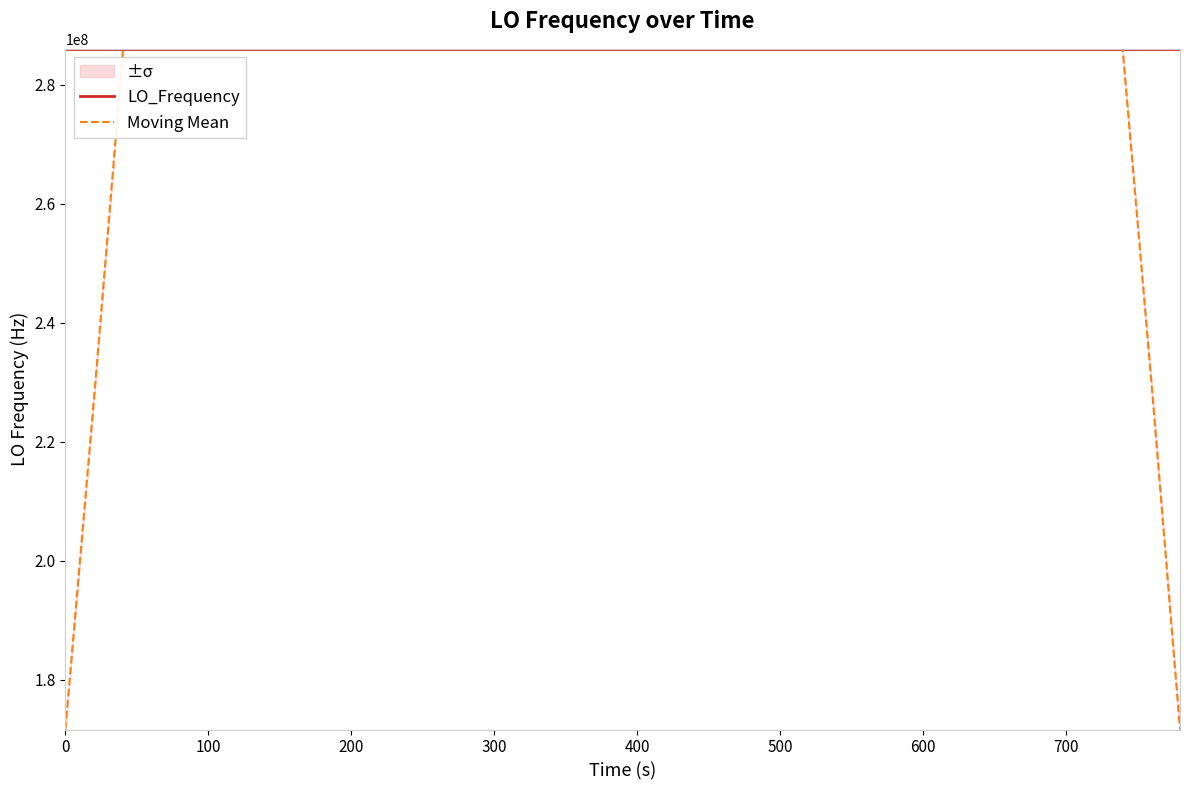

What is the highest value of the LO_Frequency series?

286047004.2